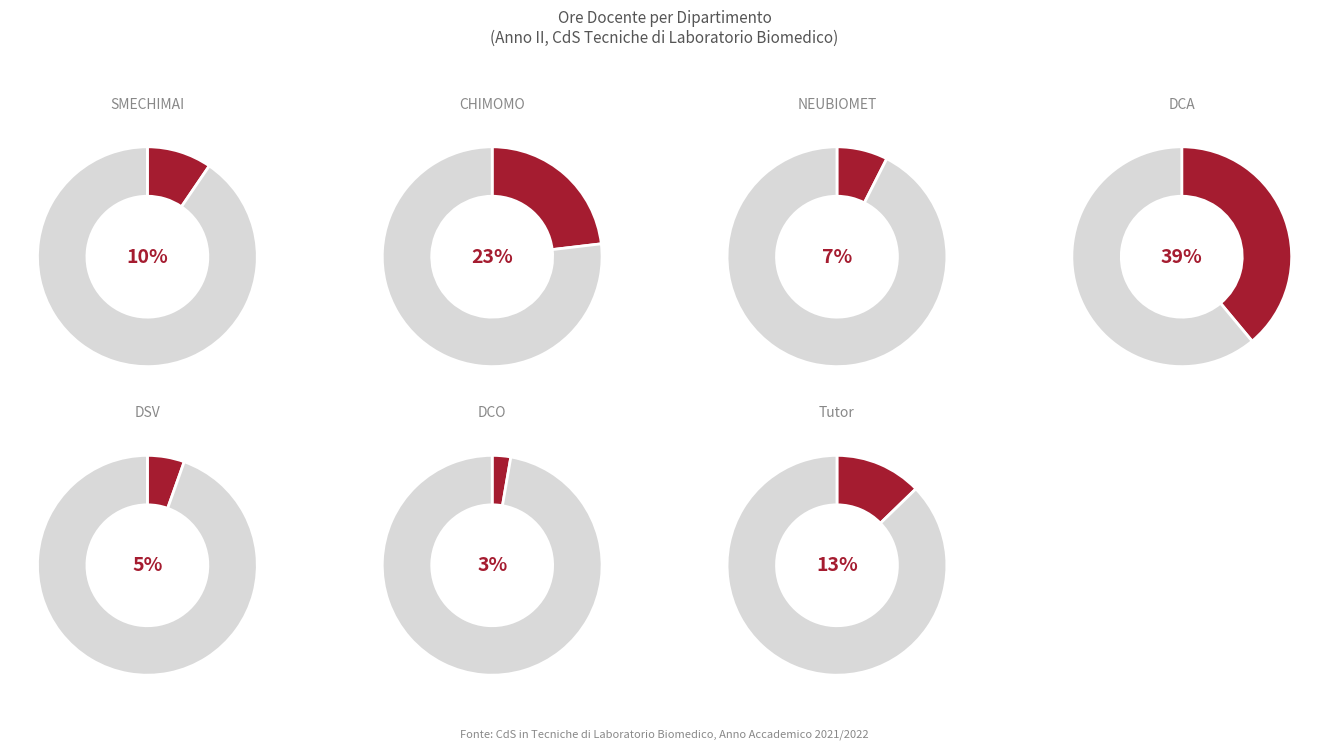

Count the number of slices in the pie.

7